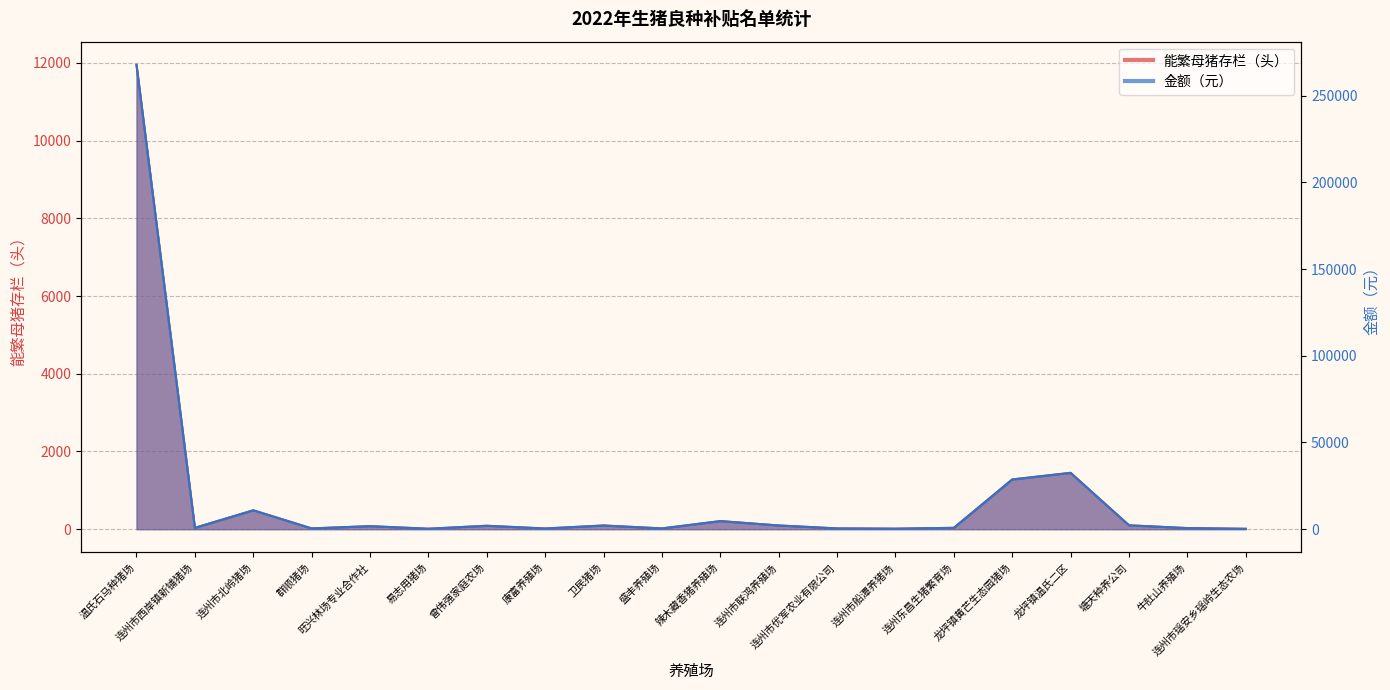

Rank the series by their maximum value, from lowest to highest.

能繁母猪存栏（头）, 金额